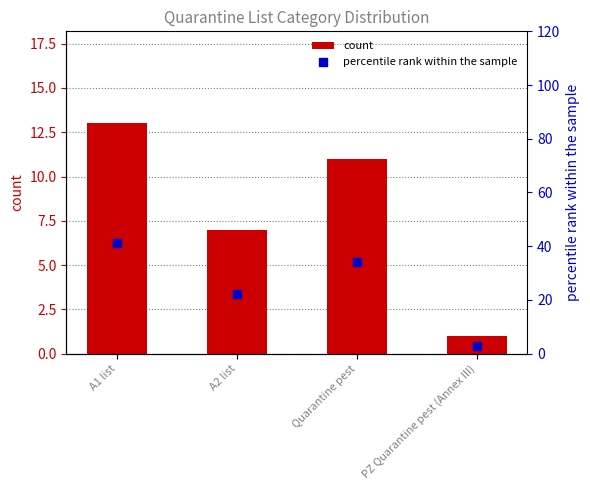

At which category is the sum across all series the highest?

A1 list